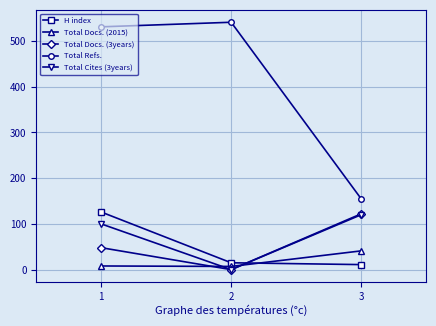

Does the chart display data point markers on the line(s)?

Yes